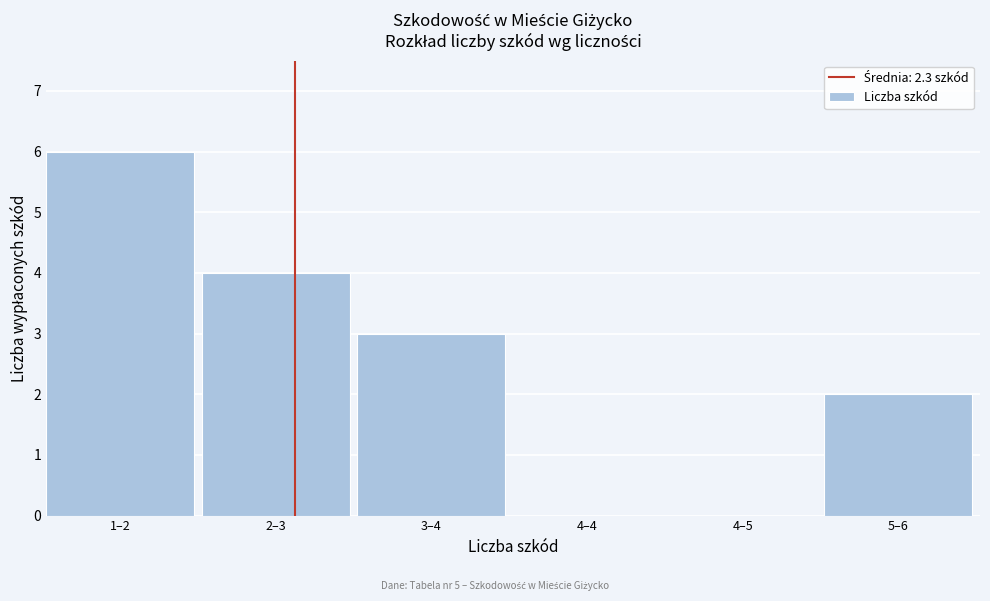

Reading left to right, what are all the values shown in this chart?

1–2=6	2–3=4	3–4=3	4–4=0	4–5=0	5–6=2